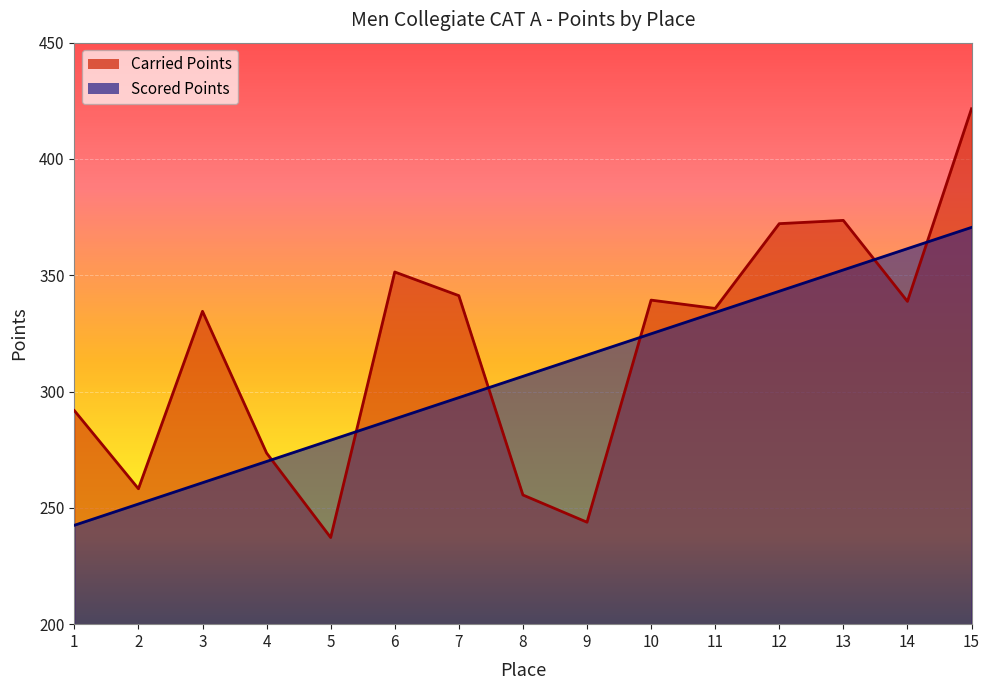

What is the maximum value shown in the chart?

421.6